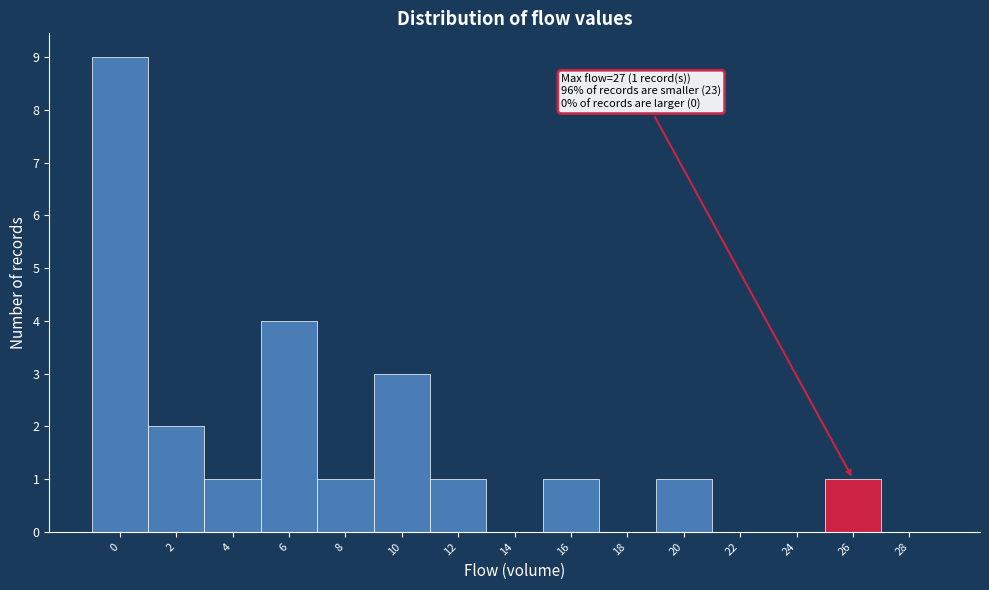

Reading left to right, transcribe all the data shown in this chart.

0=9	2=2	4=1	6=4	8=1	10=3	12=1	14=0	16=1	18=0	20=1	22=0	24=0	26=1	28=0